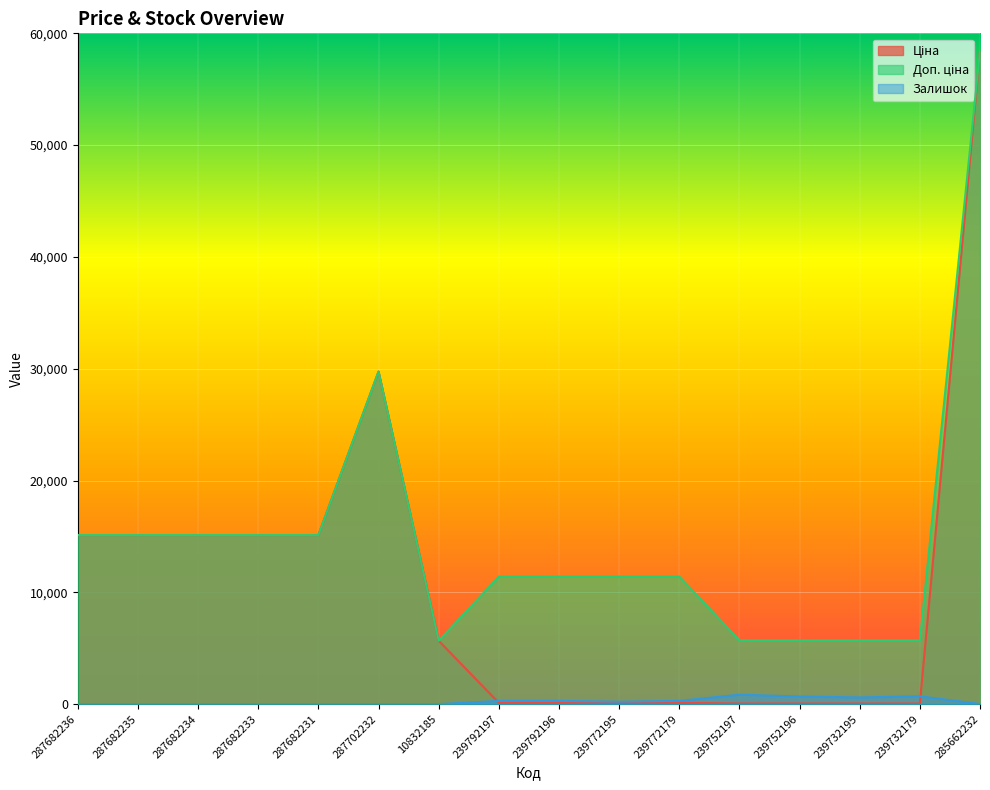

What is the sum of the Доп. ціна values at 287702232 and 287682234?

44867.2